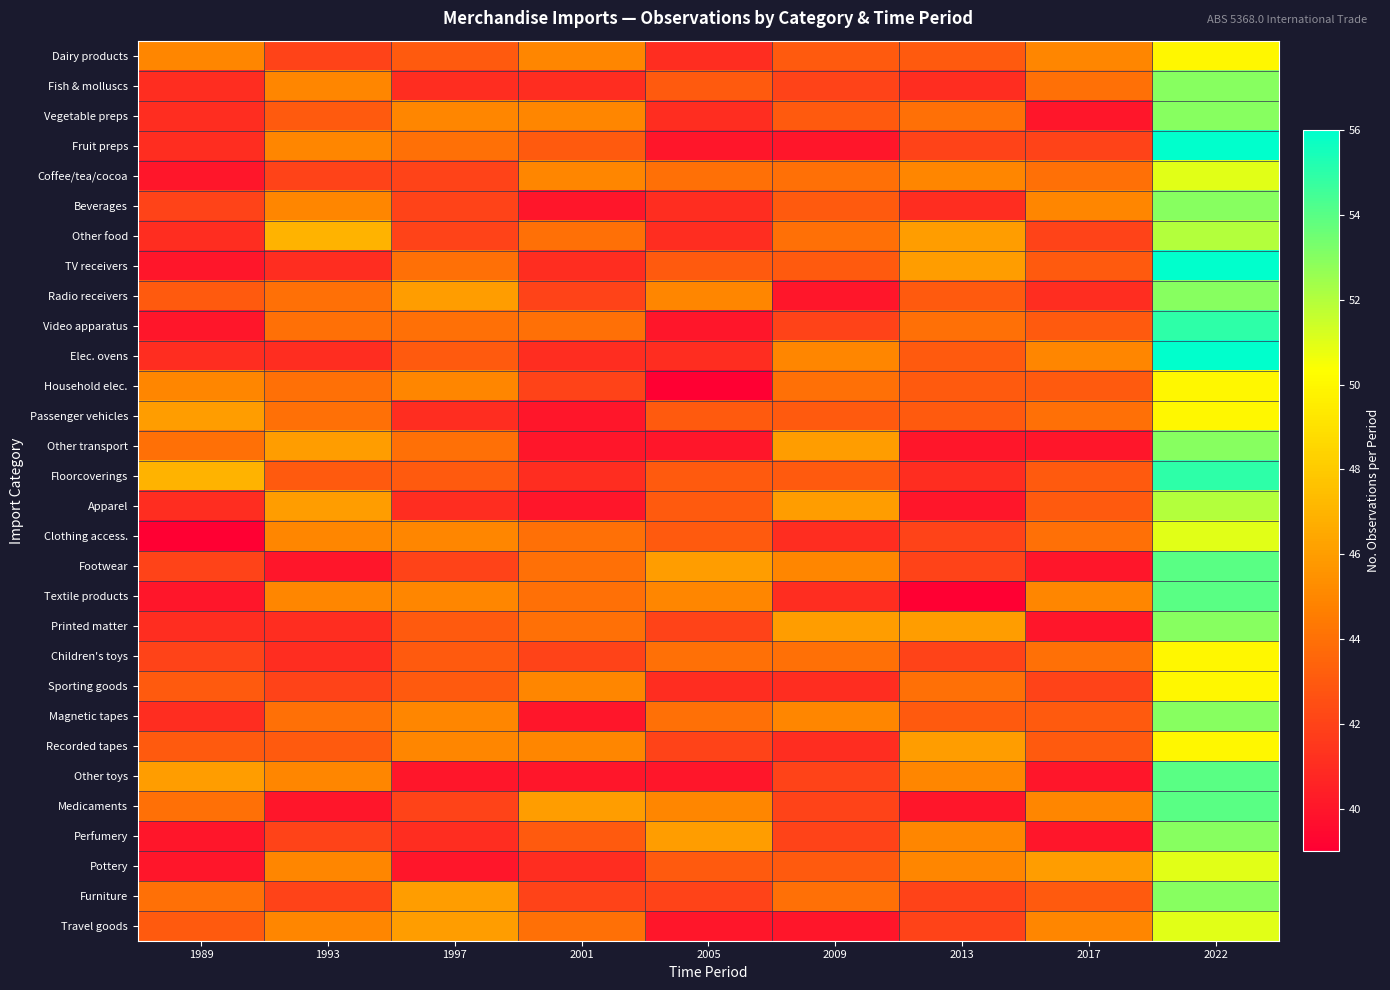

At how many categories does at least one series exceed 49?

1